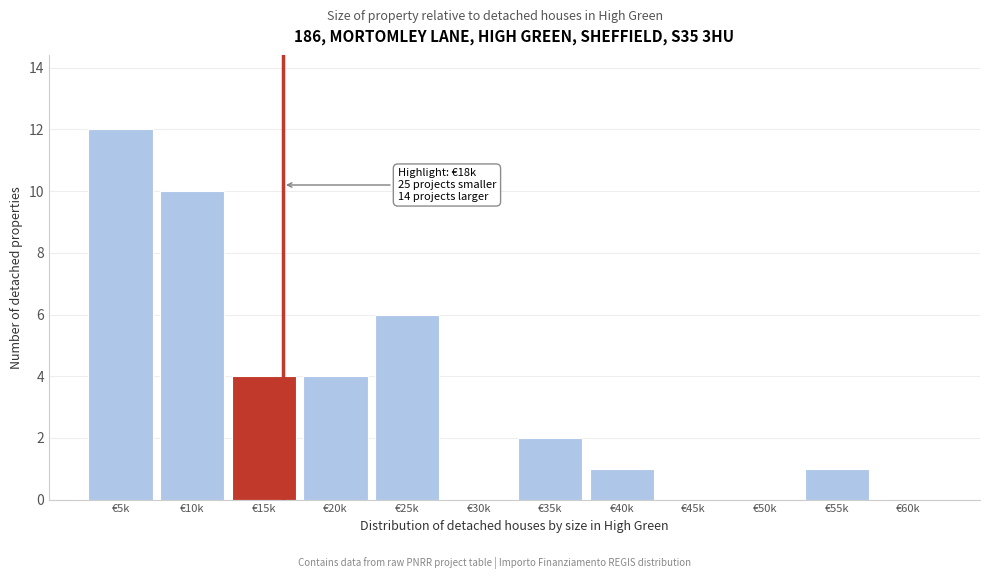

Reading right to left, transcribe all the data shown in this chart.

€60k=0	€55k=1	€50k=0	€45k=0	€40k=1	€35k=2	€30k=0	€25k=6	€20k=4	€15k=4	€10k=10	€5k=12